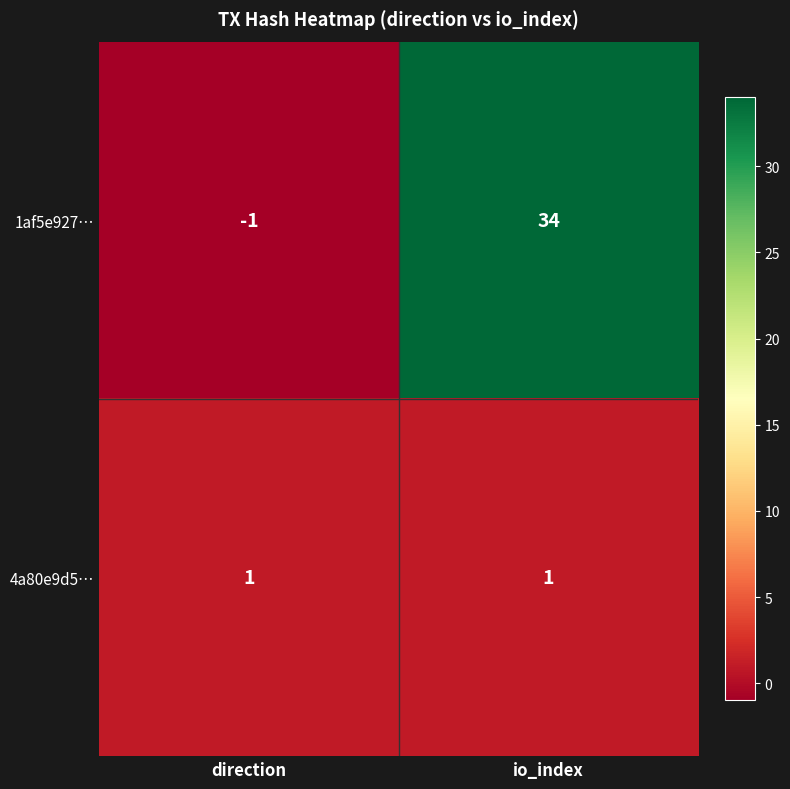

Where is 1af5e927… nearest to the value 16?

direction